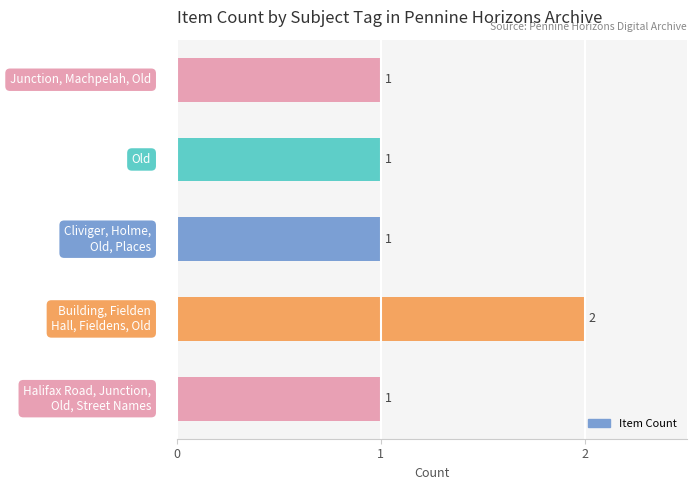

What is the value of the 5th bar from the top?

1